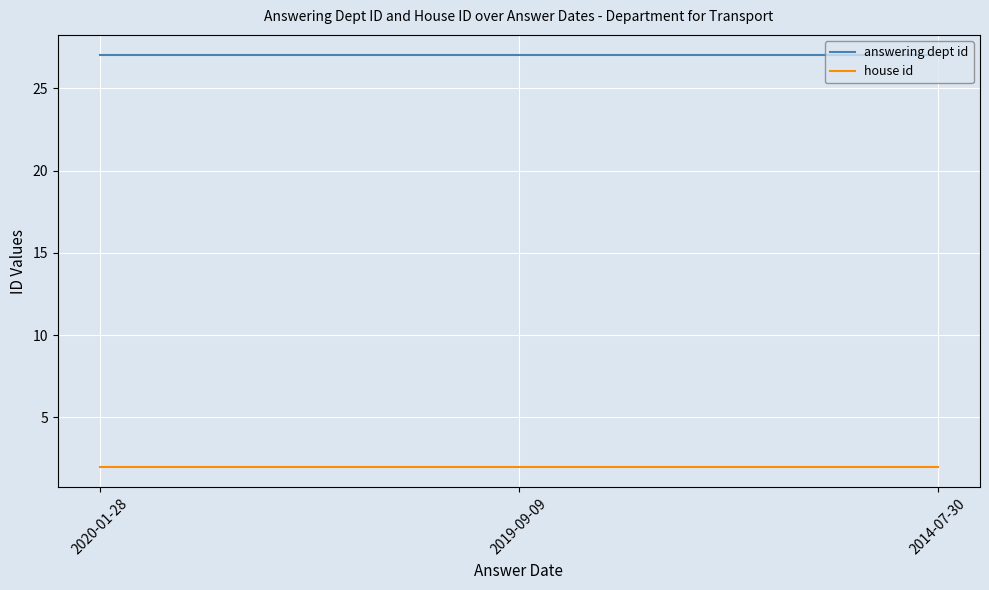

What is the difference between the highest and lowest values at 2020-01-28?

25